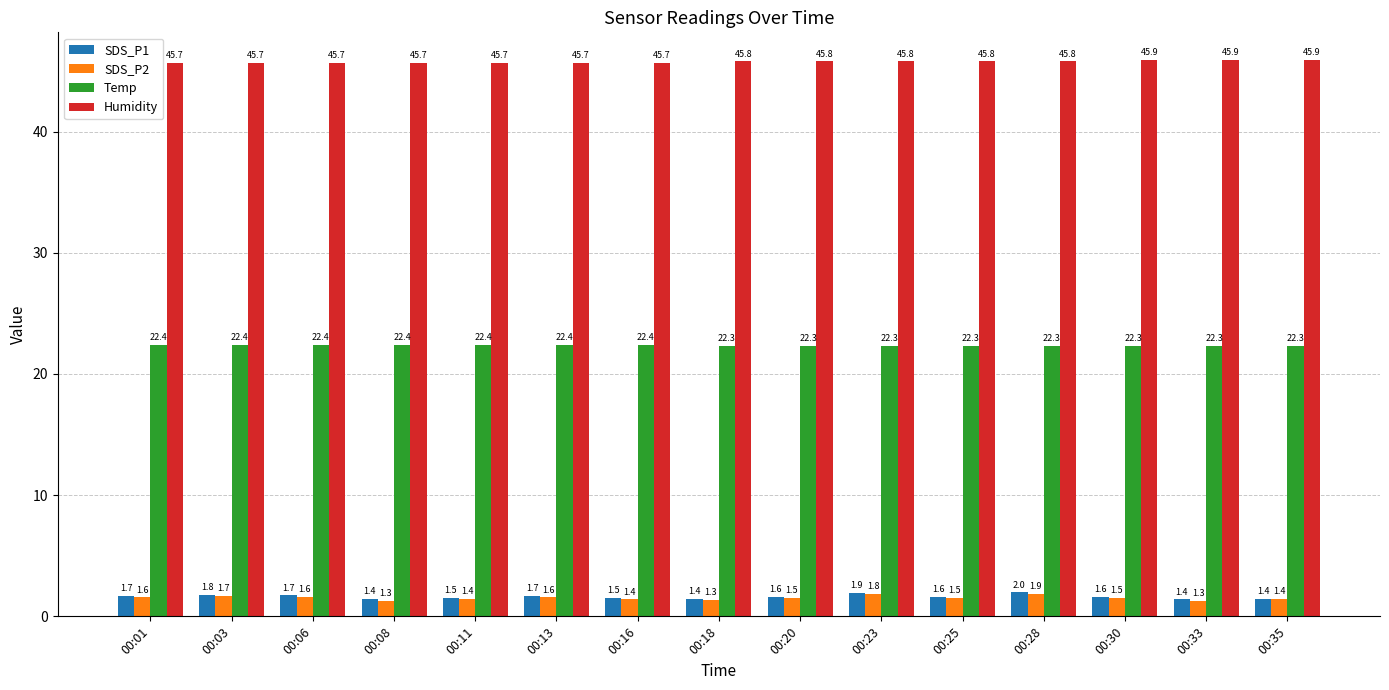

How many SDS_P2 values are between 1 and 2?

15